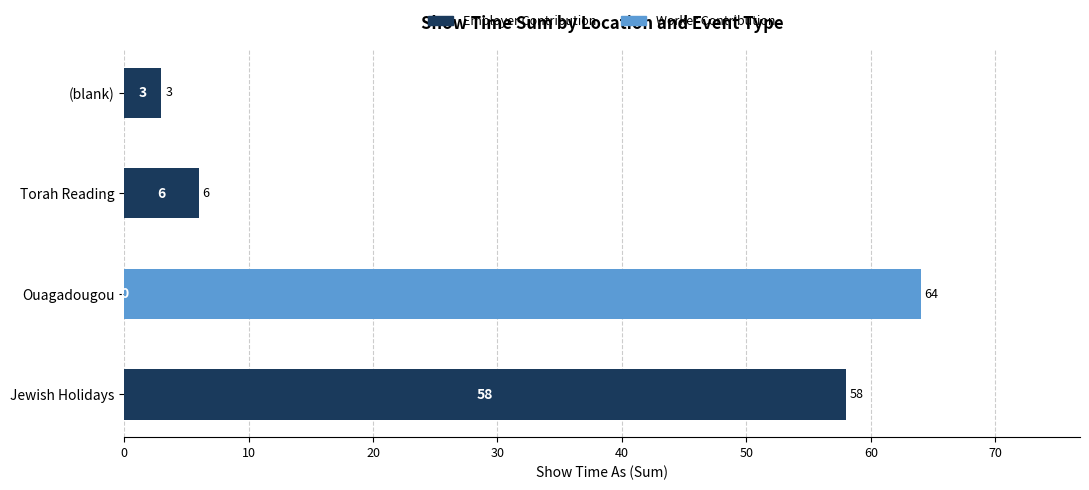

What is the total value across all series at (blank)?

3